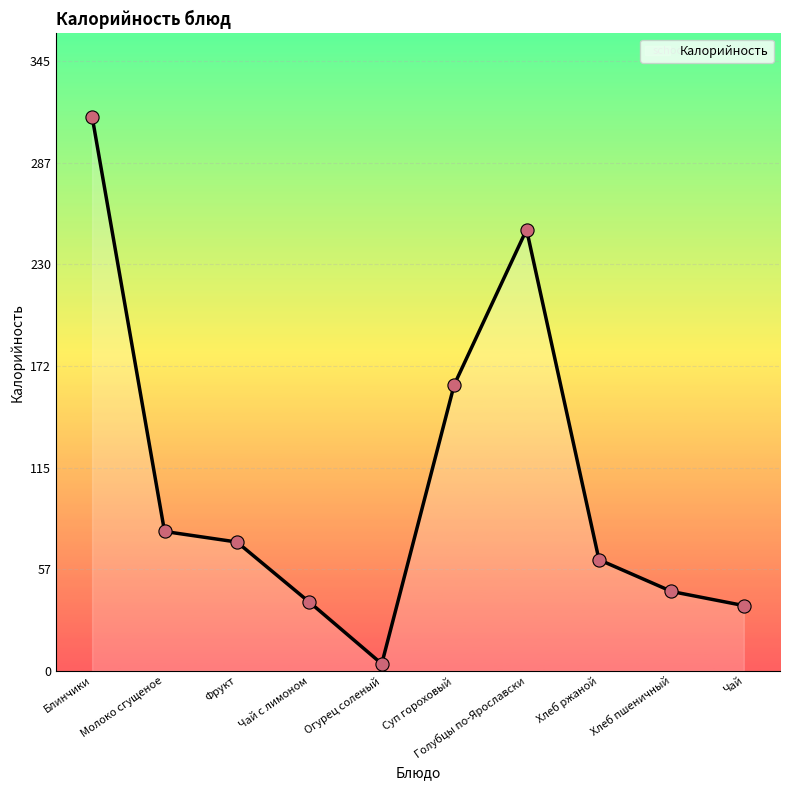

What is the change in value from Суп гороховый to Хлеб ржаной?

-99